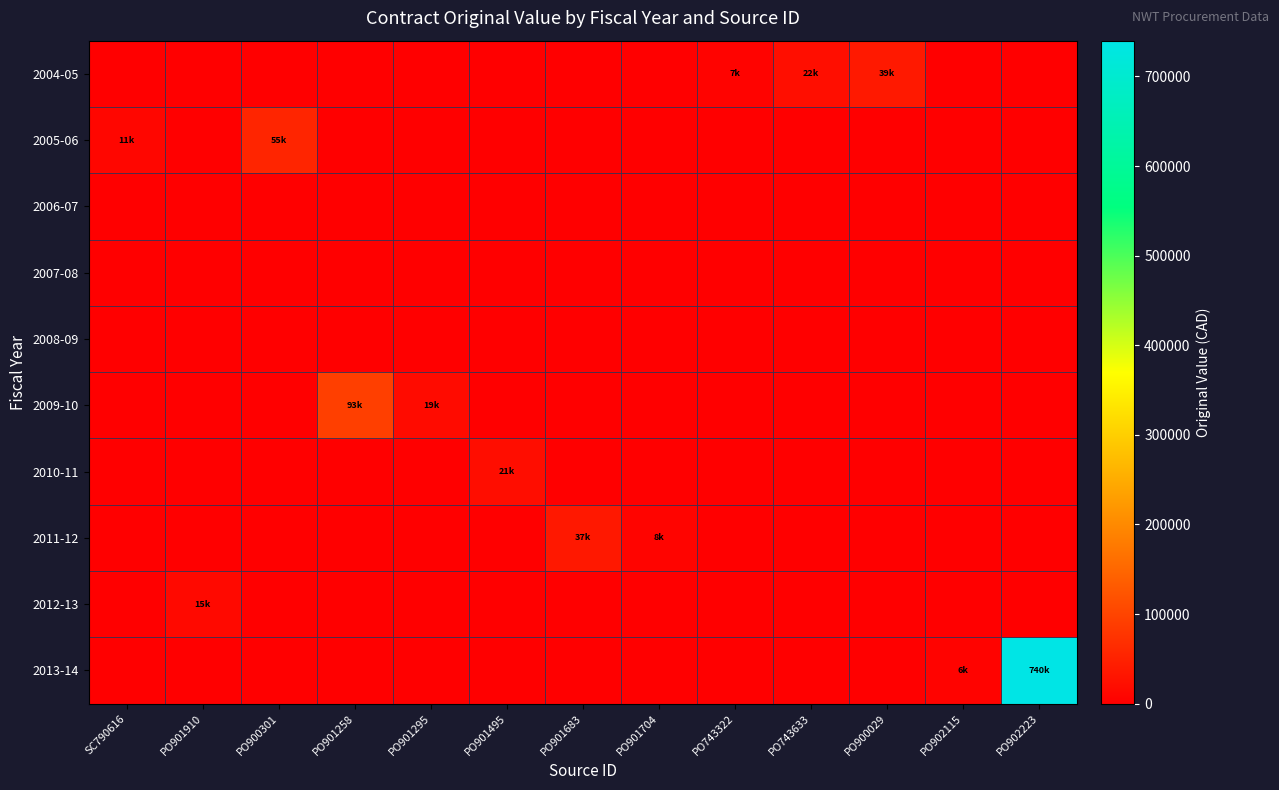

At which category does the chart reach its minimum across all series?

SC790616